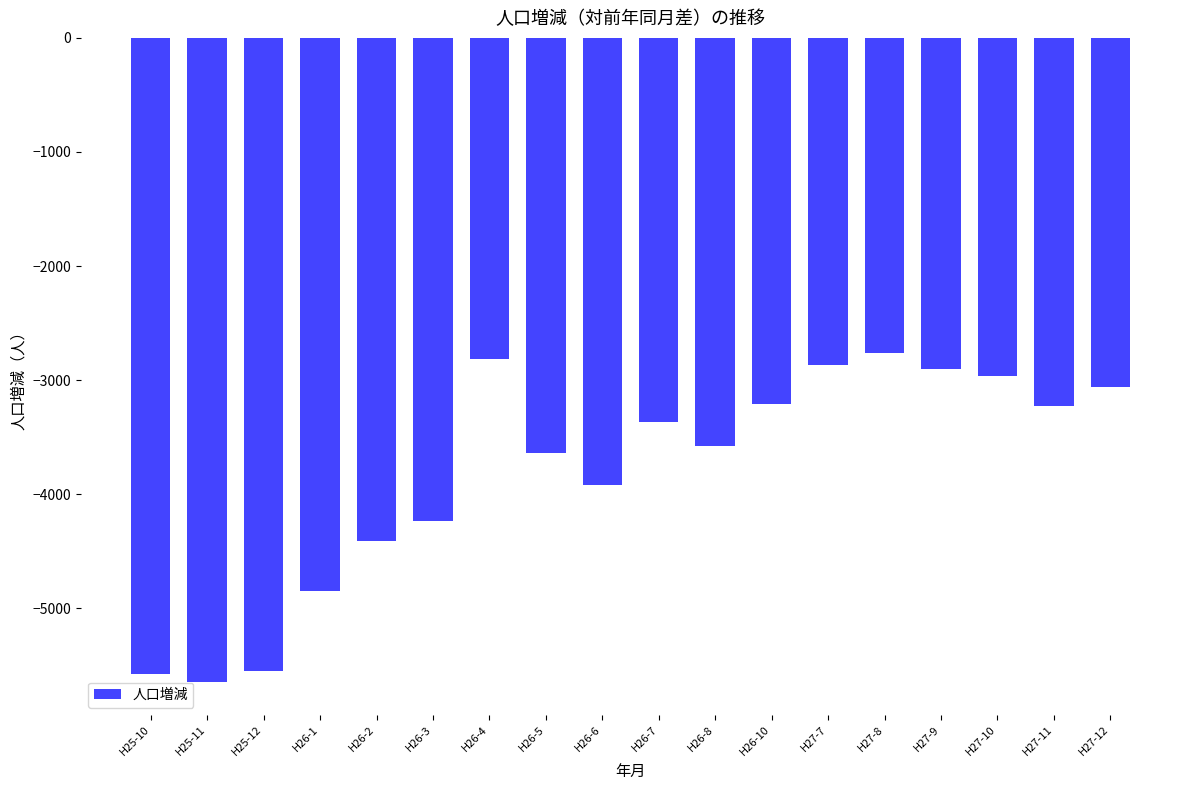

What is the sum of the values at H27-12 and H27-7?

-5934